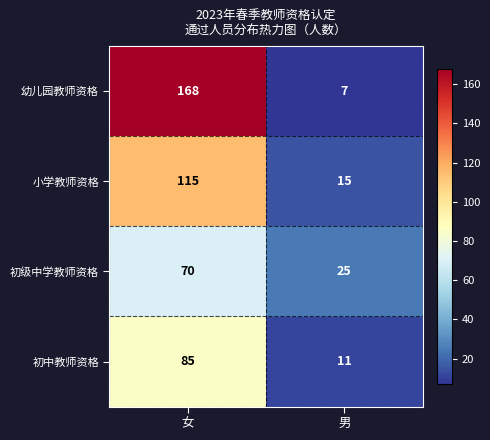

Rank the series at 男 from highest to lowest value.

初级中学教师资格, 小学教师资格, 初中教师资格, 幼儿园教师资格